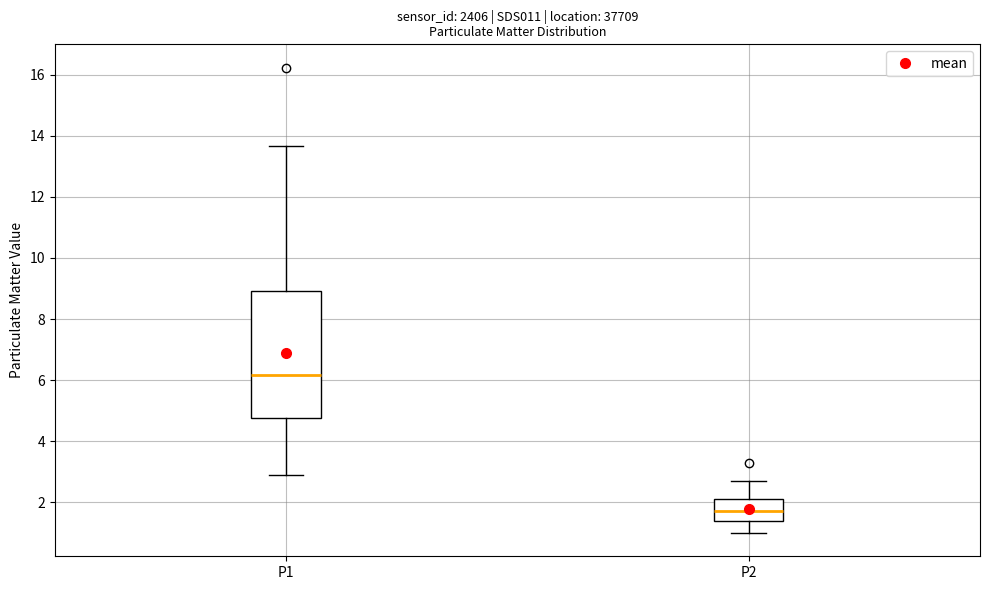

Where does the lower whisker of the box for P1 end on the y-axis? The values are not printed on the chart, so give them approximately, as read against the axis.

3.0